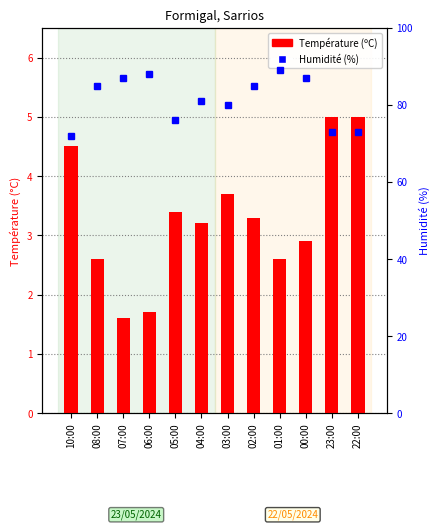

Which series has the largest total across all categories?

Humidité (%)